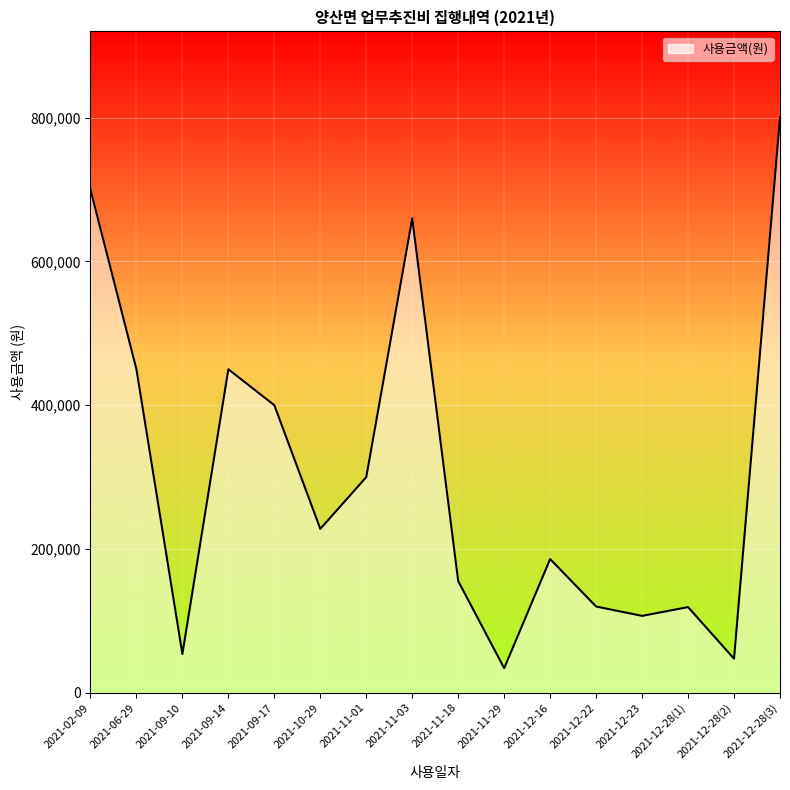

Which category has the highest value across all series?

2021-12-28(3)